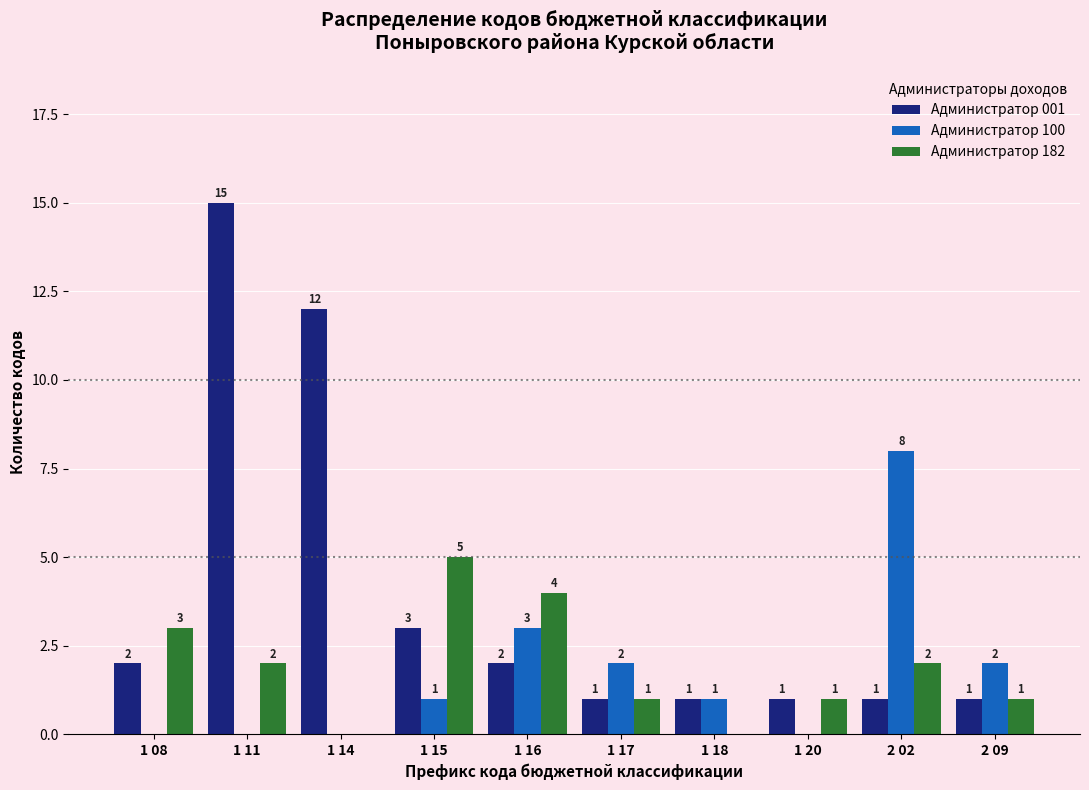

Reading left to right, what are all the values shown in this chart?

Администратор 001: 1 08=2	1 11=15	1 14=12	1 15=3	1 16=2	1 17=1	1 18=1	1 20=1	2 02=1	2 09=1
Администратор 100: 1 08=0	1 11=0	1 14=0	1 15=1	1 16=3	1 17=2	1 18=1	1 20=0	2 02=8	2 09=2
Администратор 182: 1 08=3	1 11=2	1 14=0	1 15=5	1 16=4	1 17=1	1 18=0	1 20=1	2 02=2	2 09=1